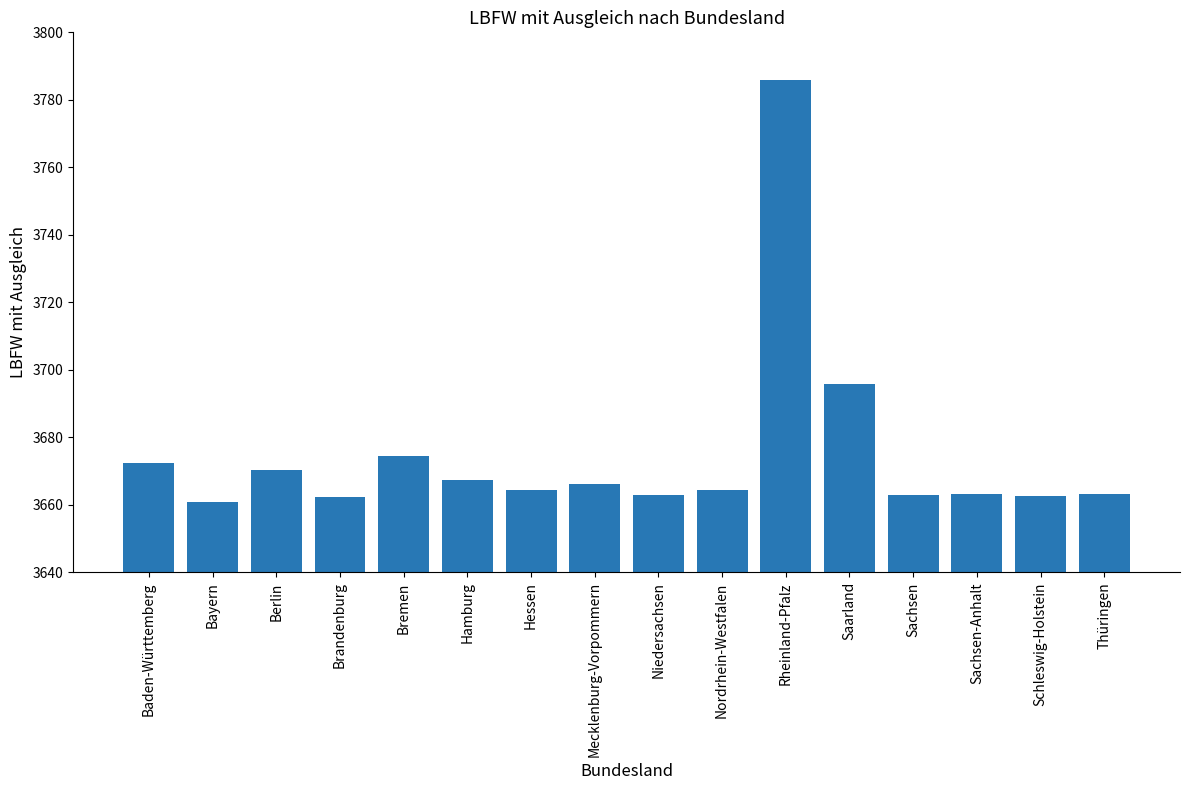

What is the smallest value displayed?

3660.9